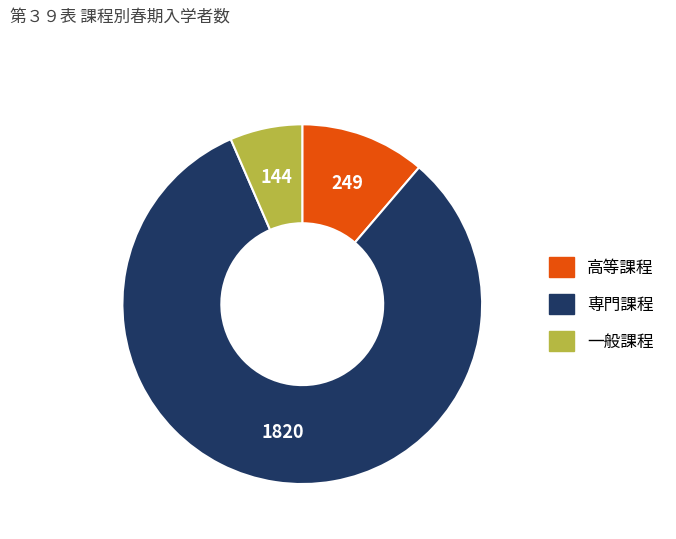

What is the ratio of the value at 高等課程 to the value at 一般課程?

1.7